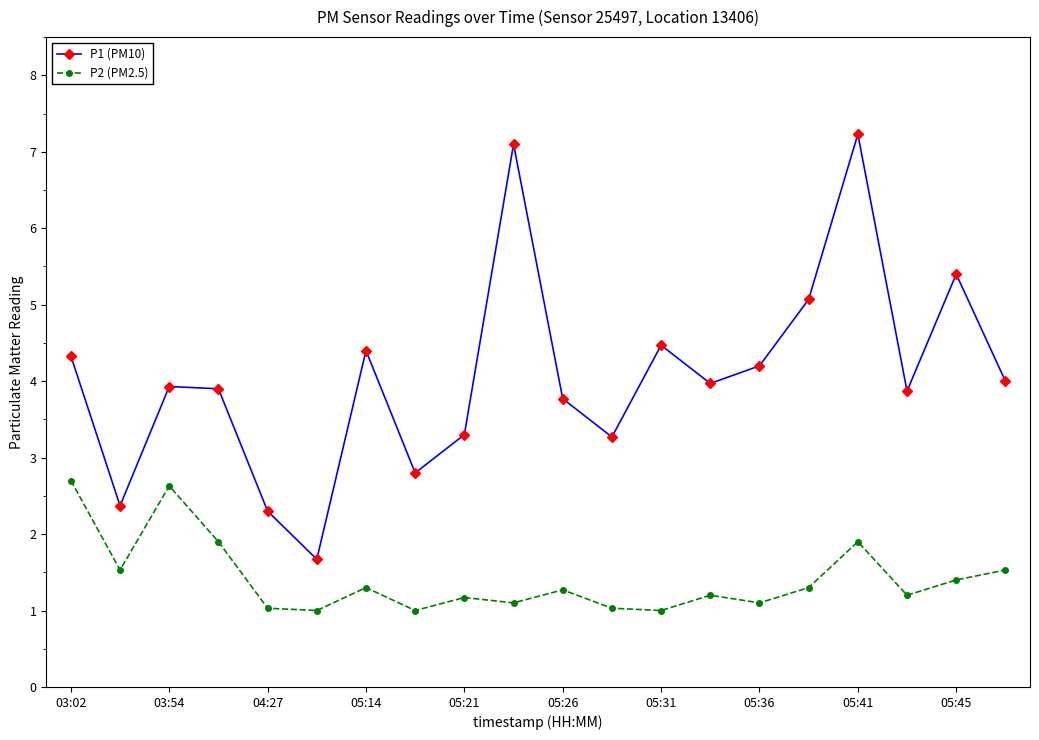

True or false: P1 (PM10) has more than 1 interior local peaks.

True